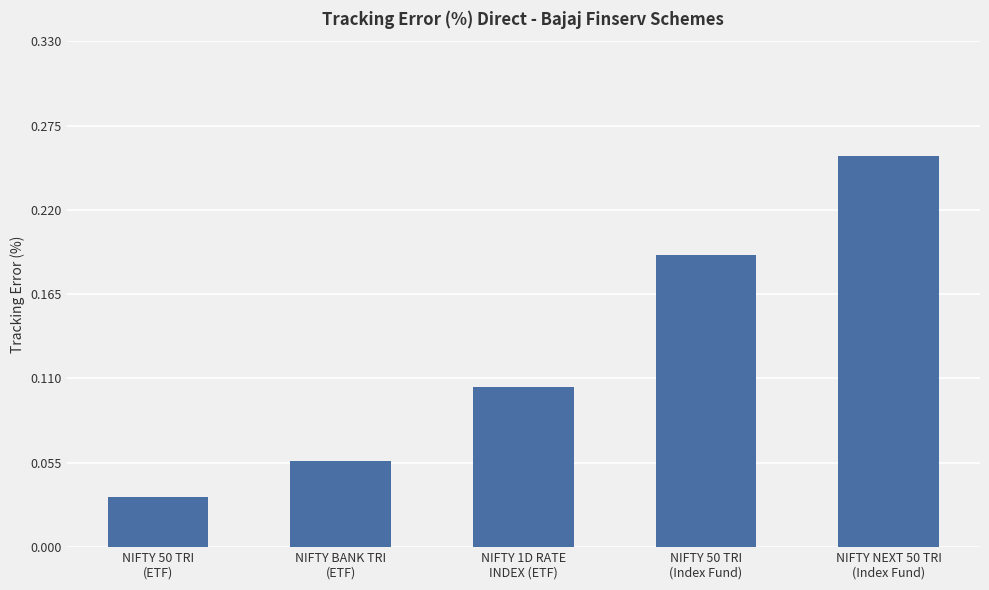

What is the change in value from NIFTY 1D RATE
INDEX (ETF) to NIFTY NEXT 50 TRI
(Index Fund)?

+0.2